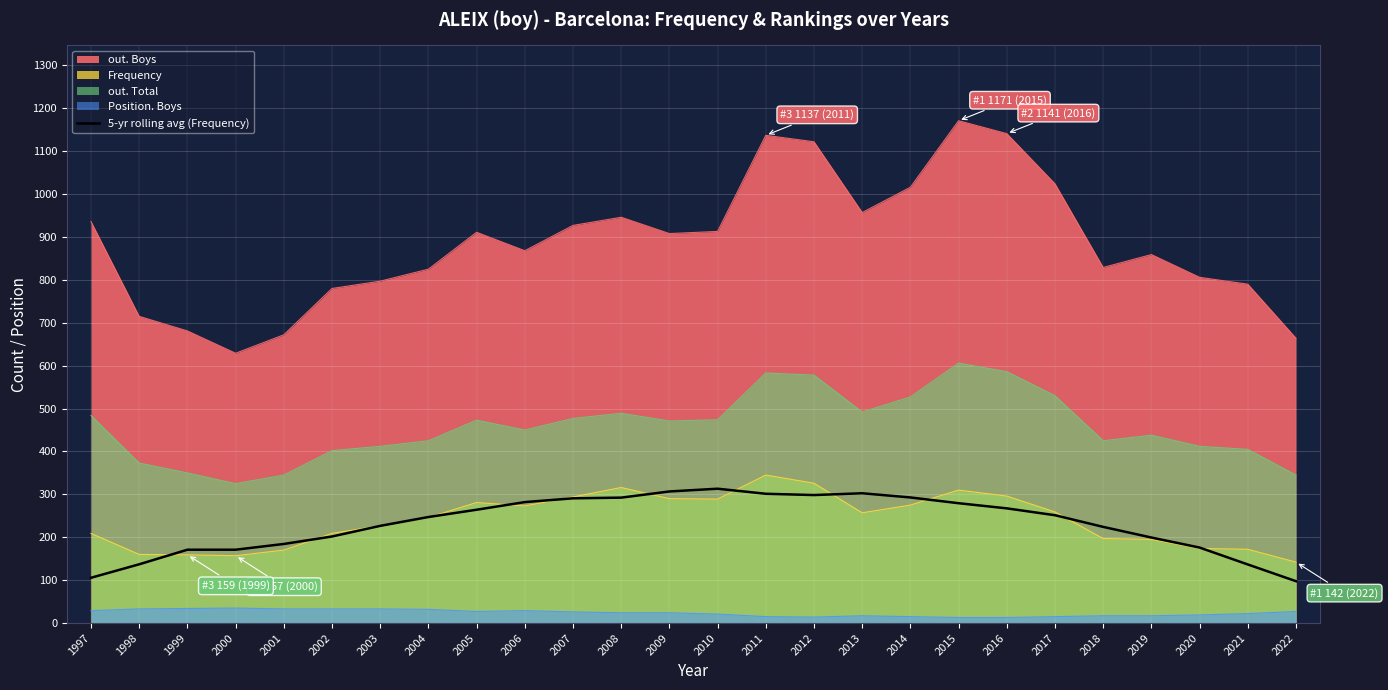

What is the value of the 24th point from the left?

176.0